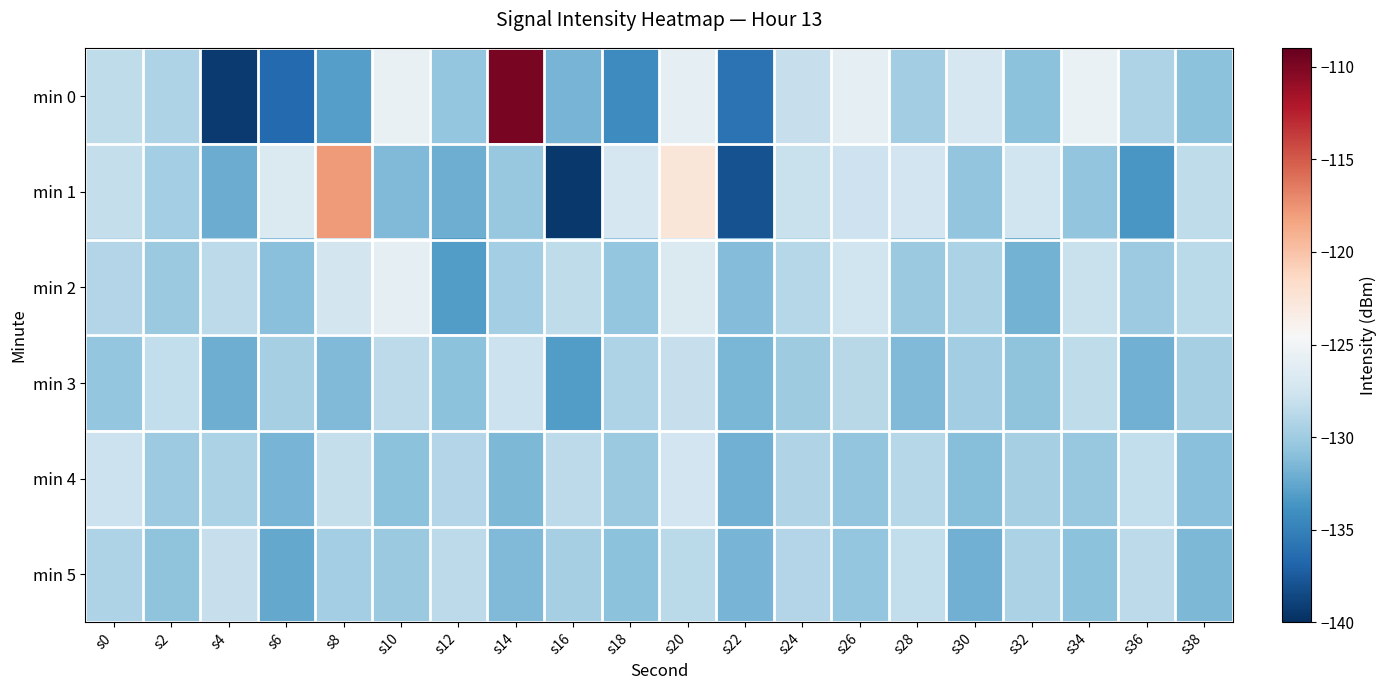

Which series has the largest range (max minus min)?

min 0